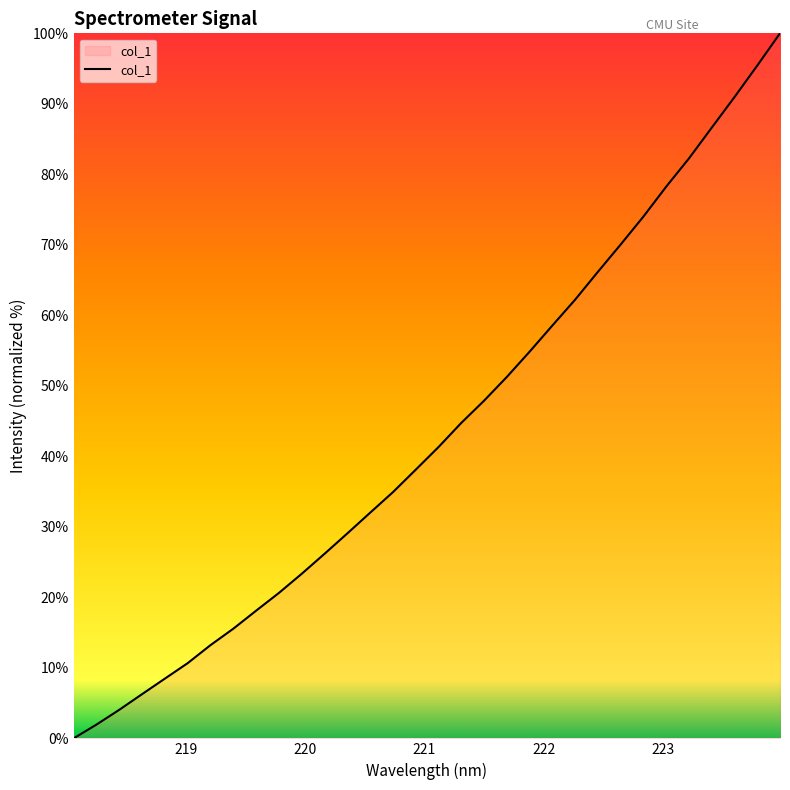

What is the difference between the maximum and minimum values?

100.0